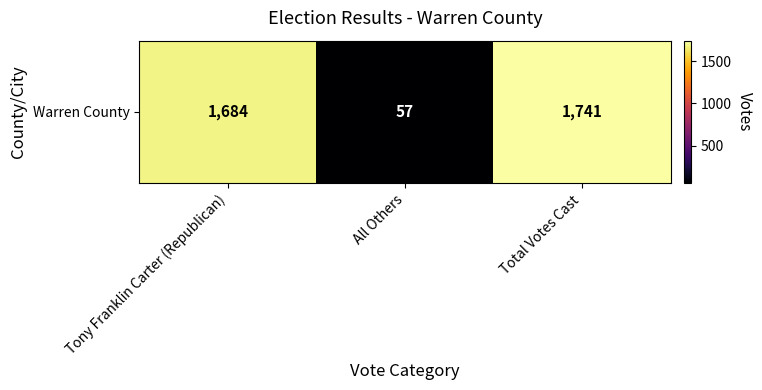

Which label corresponds to the smallest value in the chart?

All Others